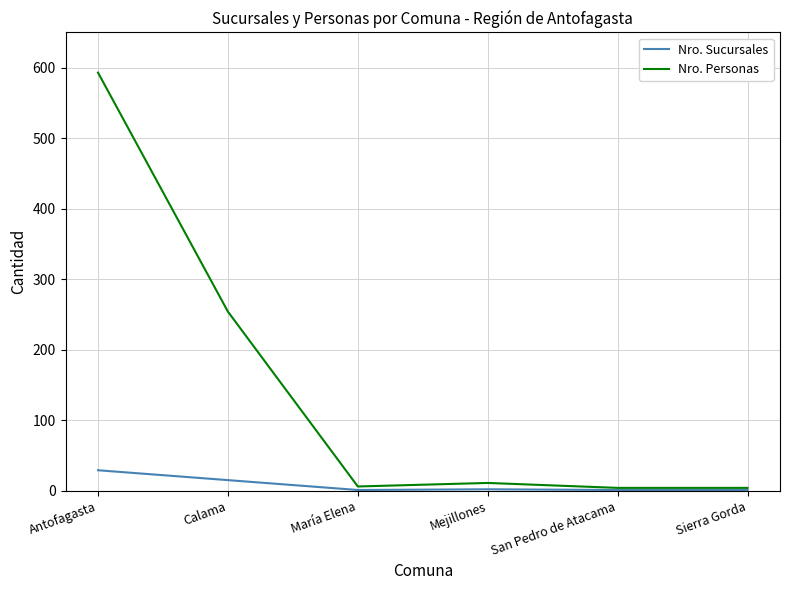

At how many categories does at least one series exceed 541?

1